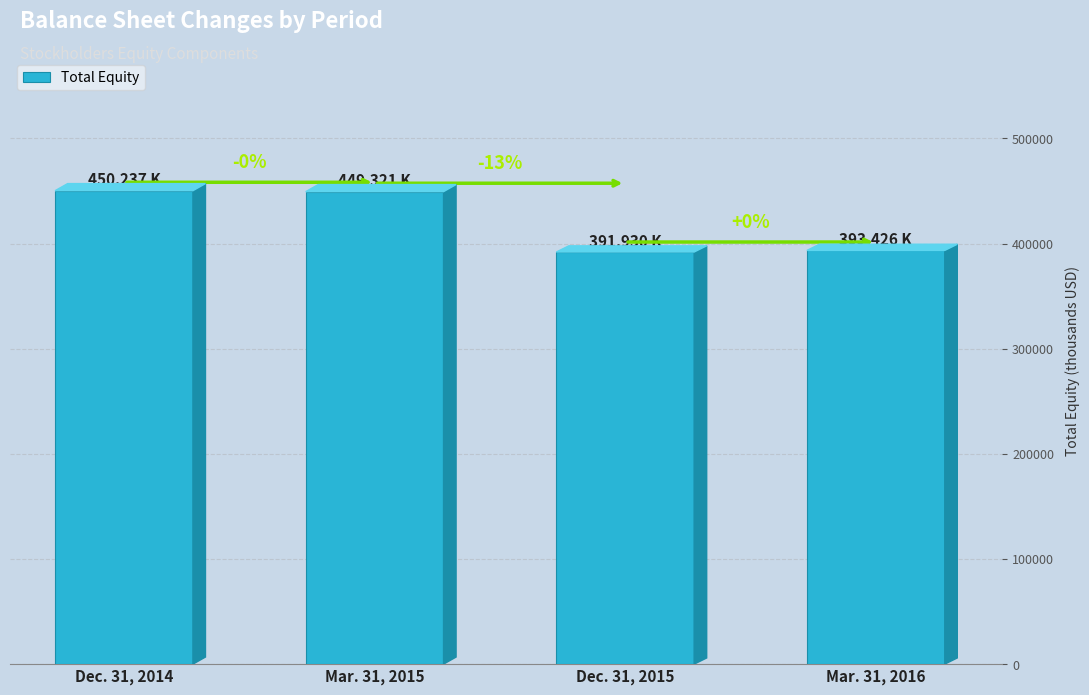

Does the chart contain stacked bars?

No